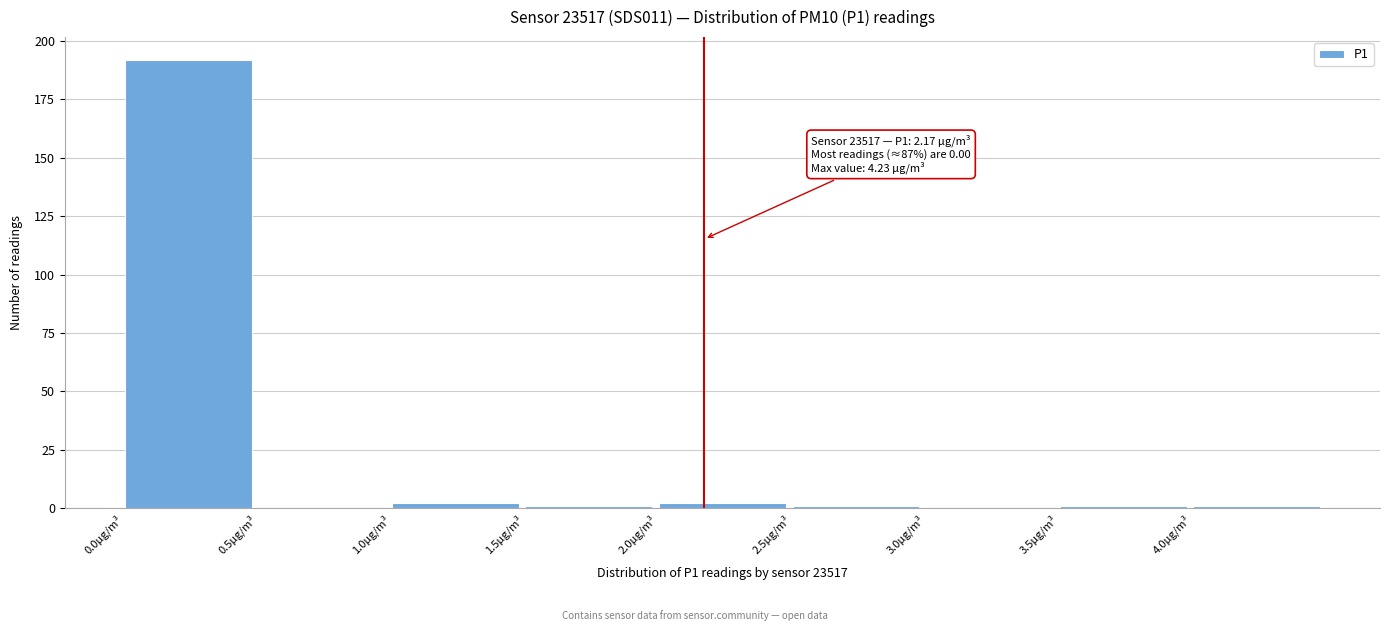

Which range on the x-axis has the tallest bar?

0.0 to 0.5